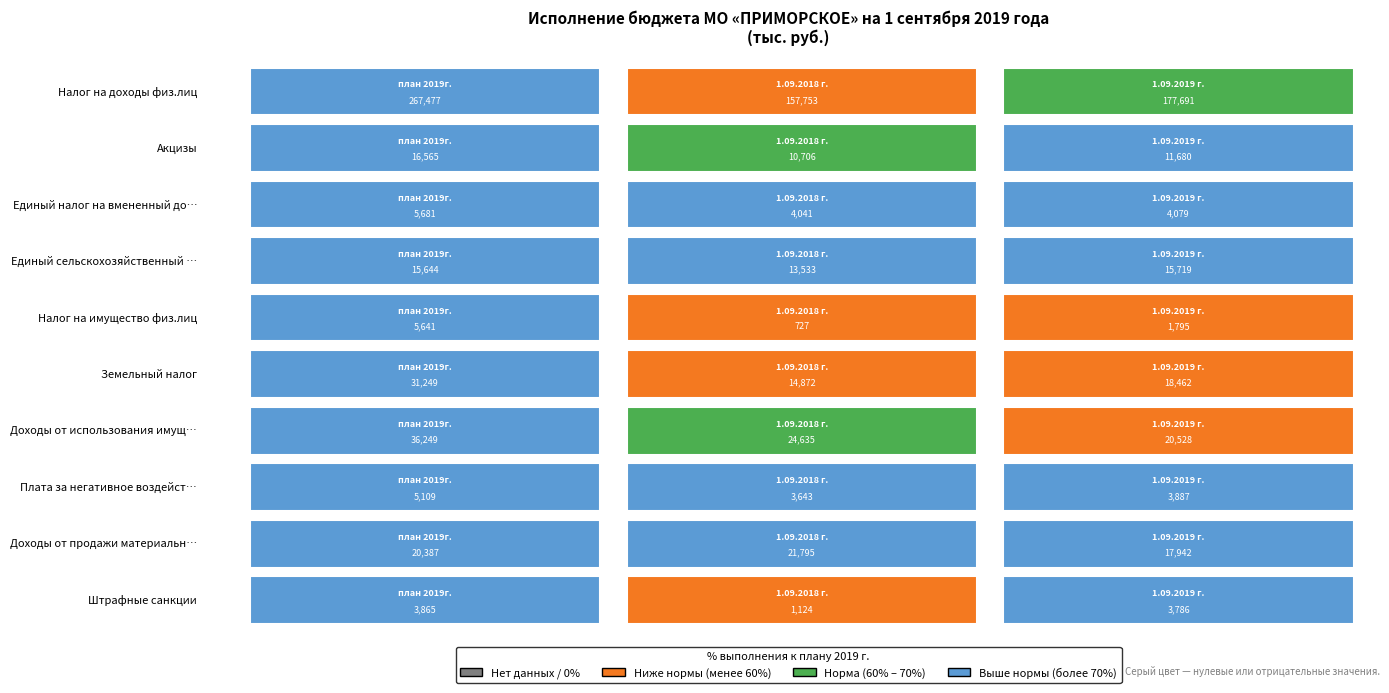

Reading right to left, extract all data points from this chart.

Налог на доходы физ.лиц: 177691	157753	267477
Акцизы: 11680	10706	16565
Единый налог на вмененный доход: 4079	4041	5681
Единый сельскохозяйственный налог: 15719	13533	15644
Налог на имущество физ.лиц: 1795	727	5641
Земельный налог: 18462	14872	31249
Доходы от использования имущества: 20528	24635	36249
Плата за негативное воздействие: 3887	3643	5109
Доходы от продажи материальных активов: 17942	21795	20387
Штрафные санкции: 3786	1124	3865